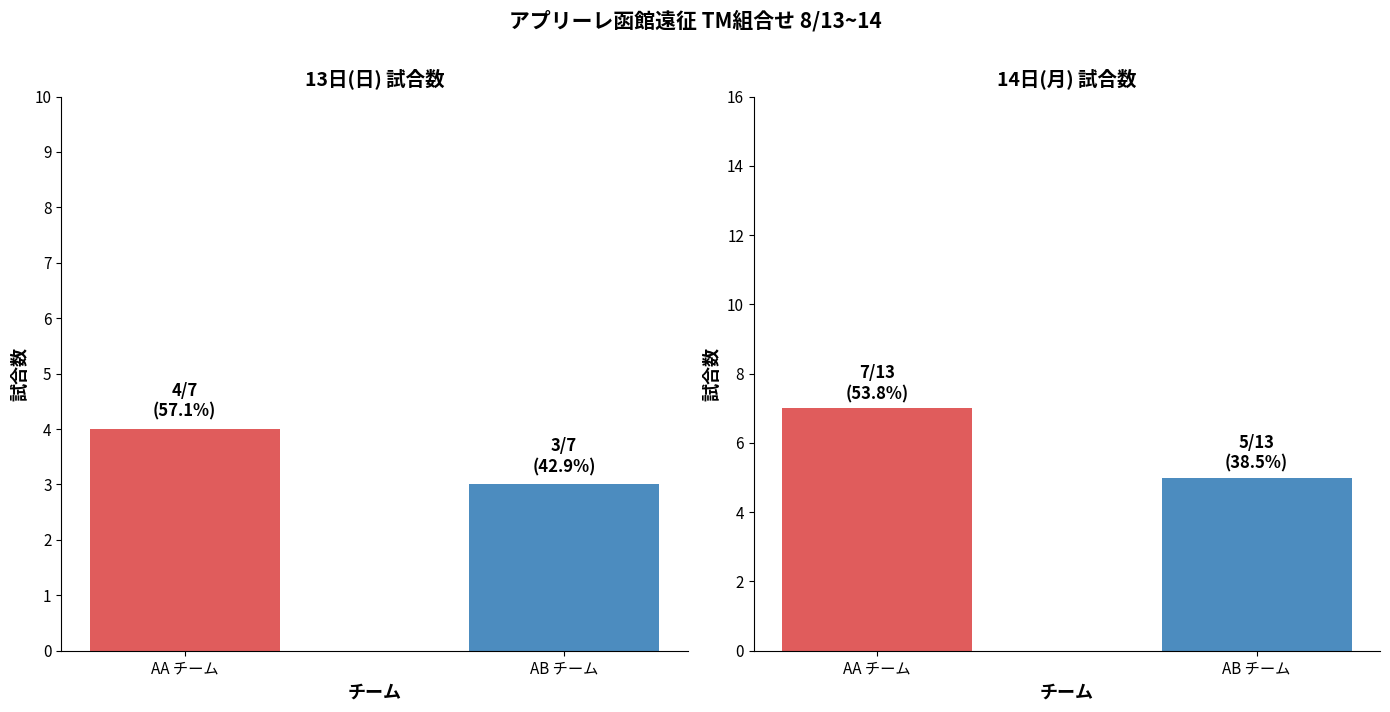

At which label does 13日(日) reach its peak?

AA チーム